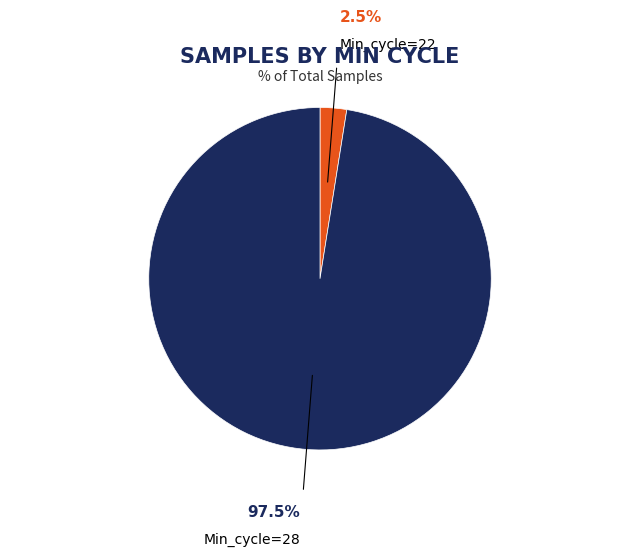

Is there any slice that represents more than half of the pie?

Yes